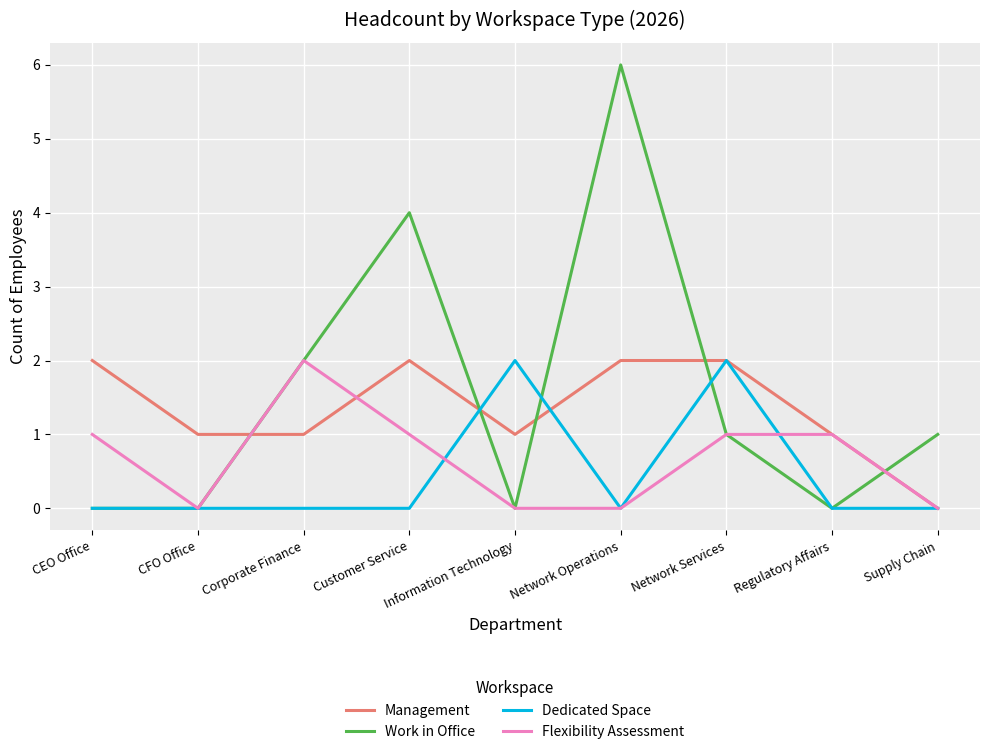

Rank the series by their average value, from highest to lowest.

Work in Office, Management, Flexibility Assessment, Dedicated Space